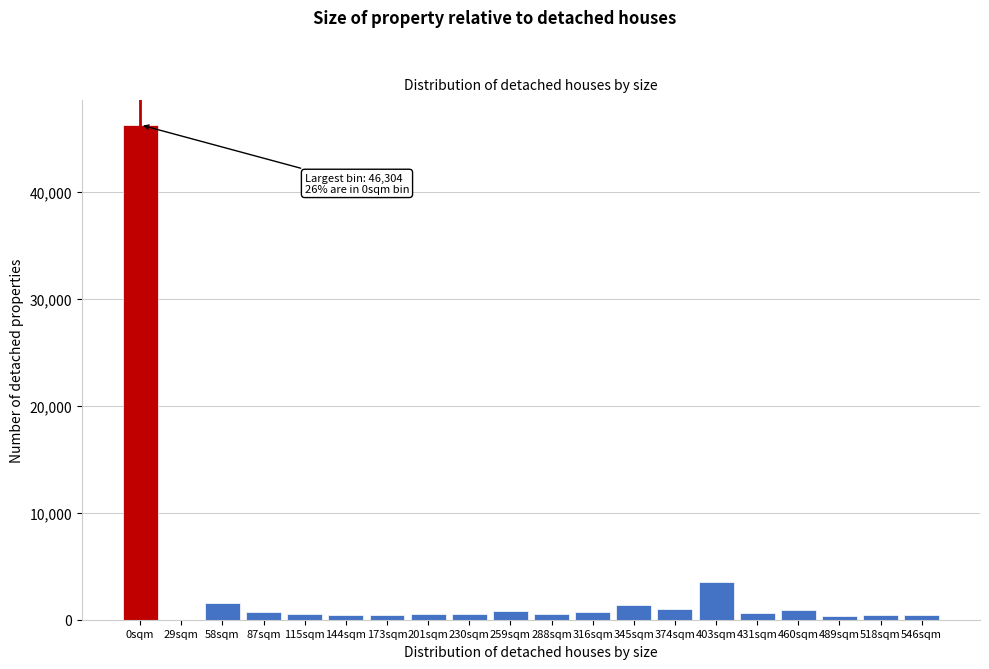

Which category has the highest value across all series?

0sqm